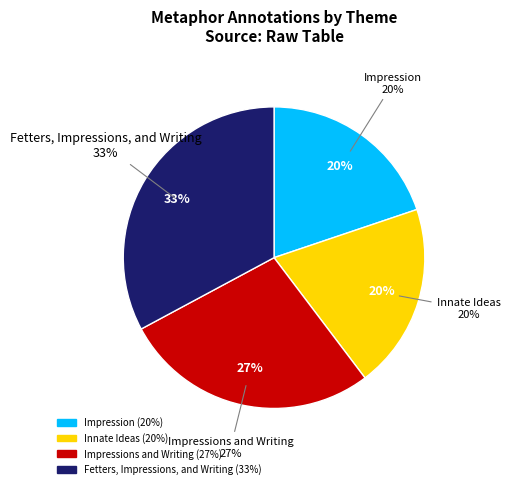

Between Innate Ideas and Impressions and Writing, which is larger?

Impressions and Writing